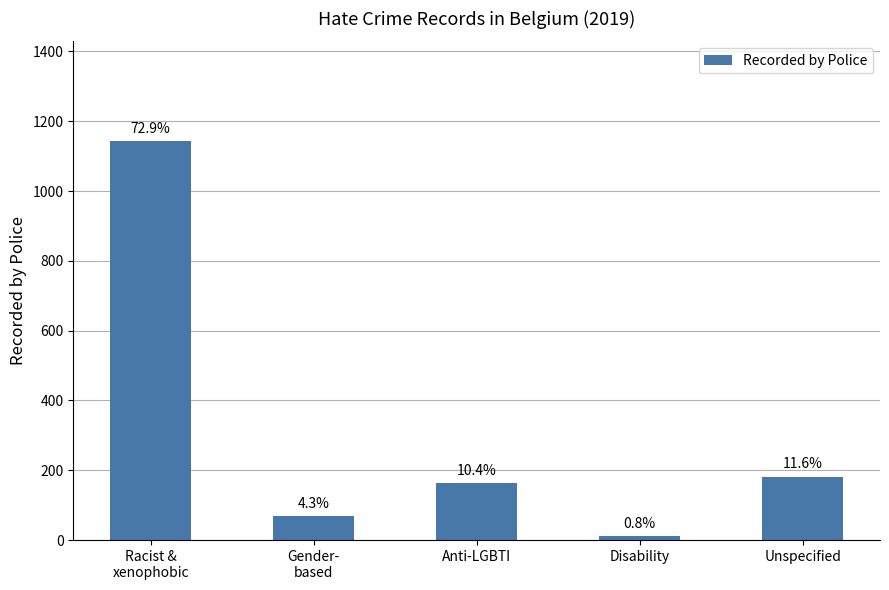

What is the label of the 4th bar from the left?

Disability